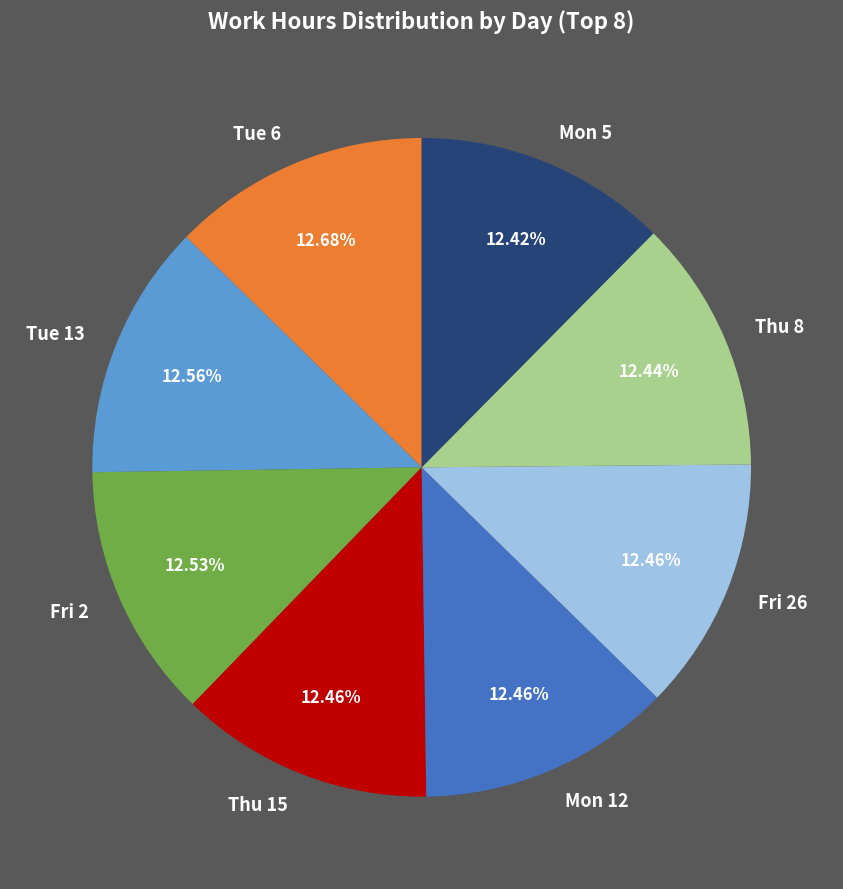

Count the number of slices in the pie.

8